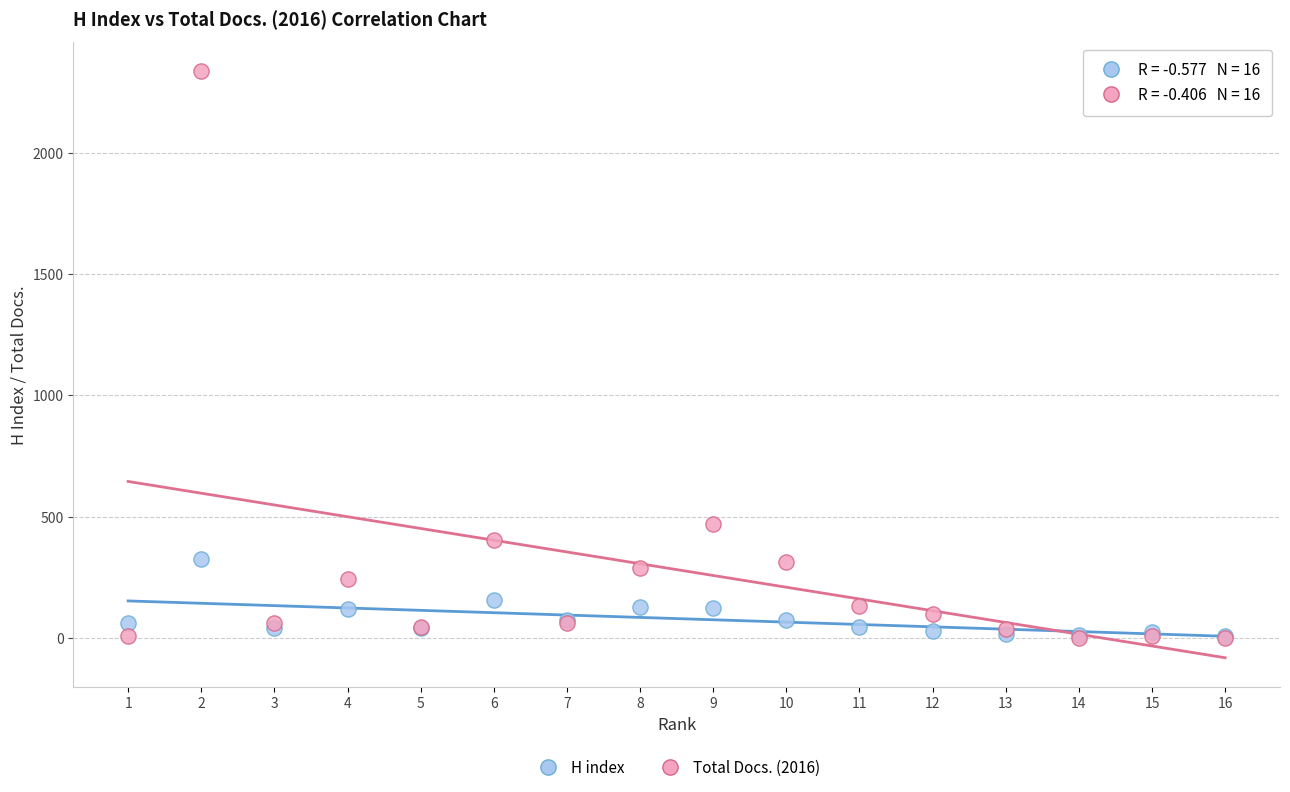

Which series contains the highest Y value?

Total Docs. (2016)